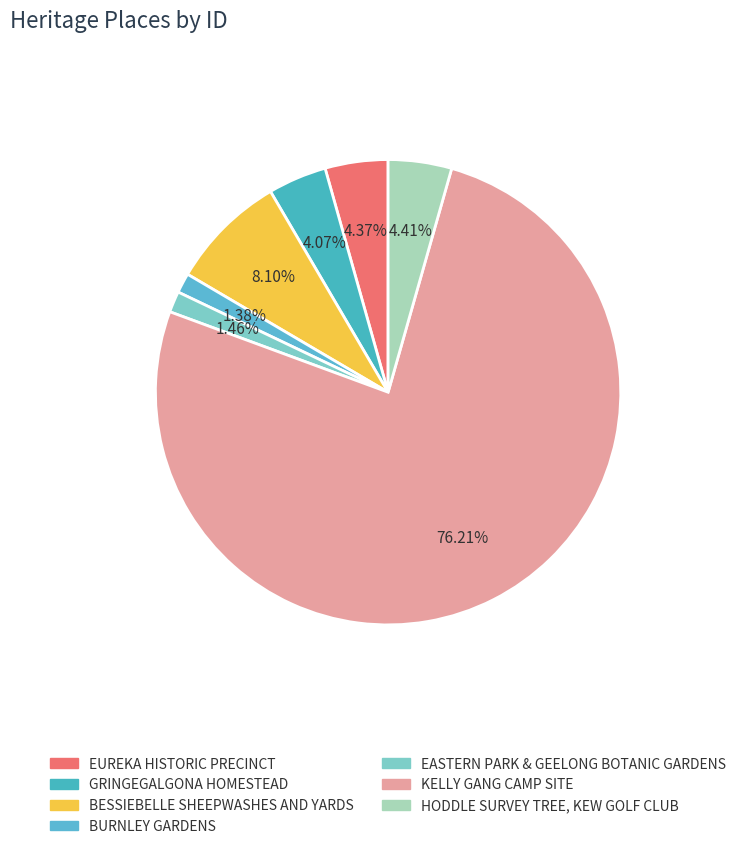

Is GRINGEGALGONA HOMESTEAD the majority of the pie?

No